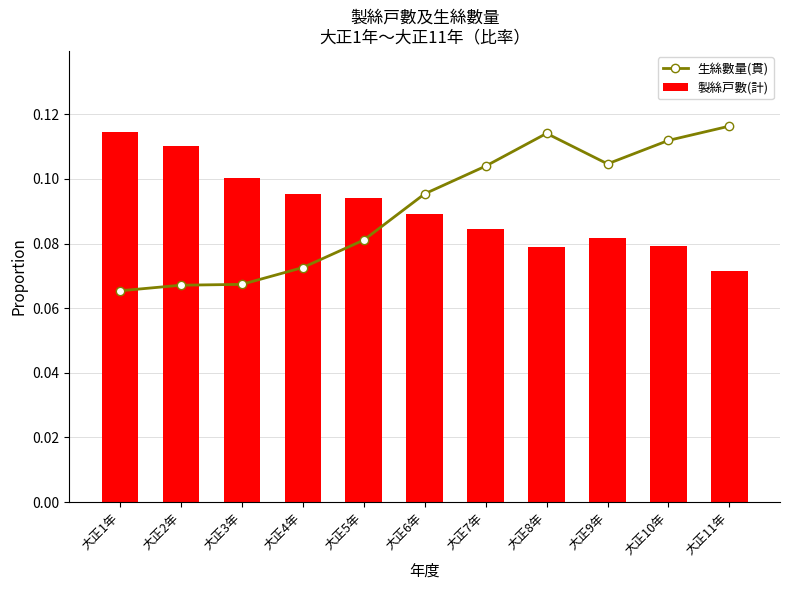

What are all the series names shown in the legend?

生絲數量(貫), 製絲戸數(計)